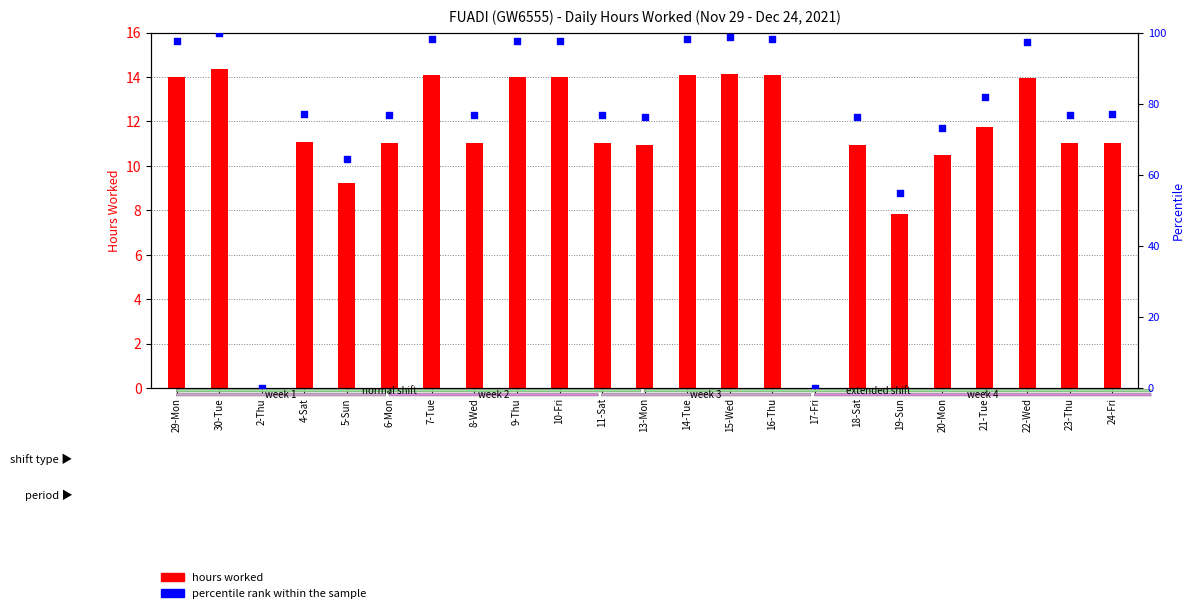

Which series has the largest total across all categories?

percentile rank within the sample